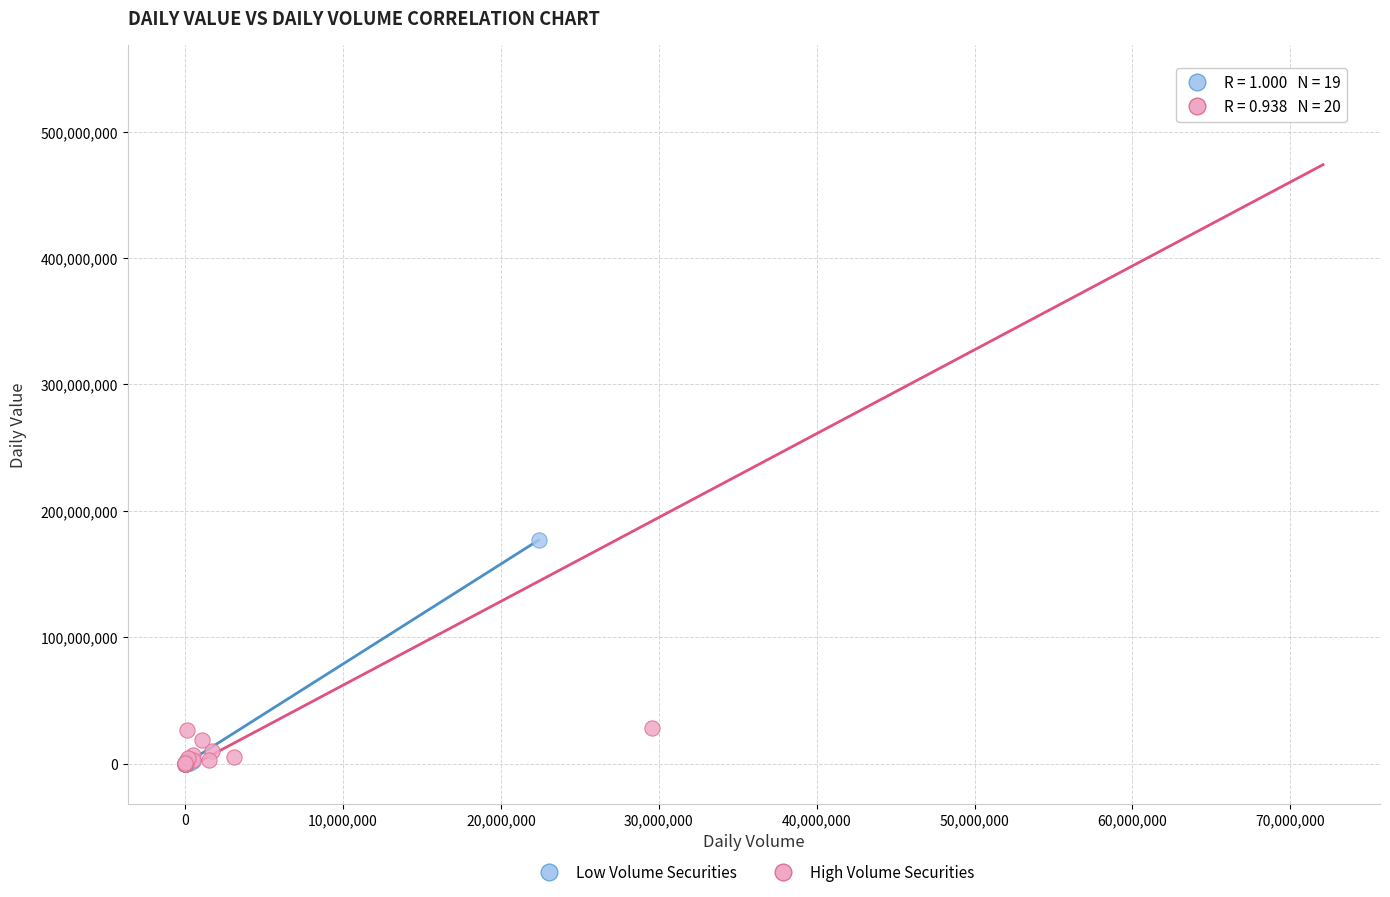

Which series reaches the maximum Y coordinate?

High Volume Securities